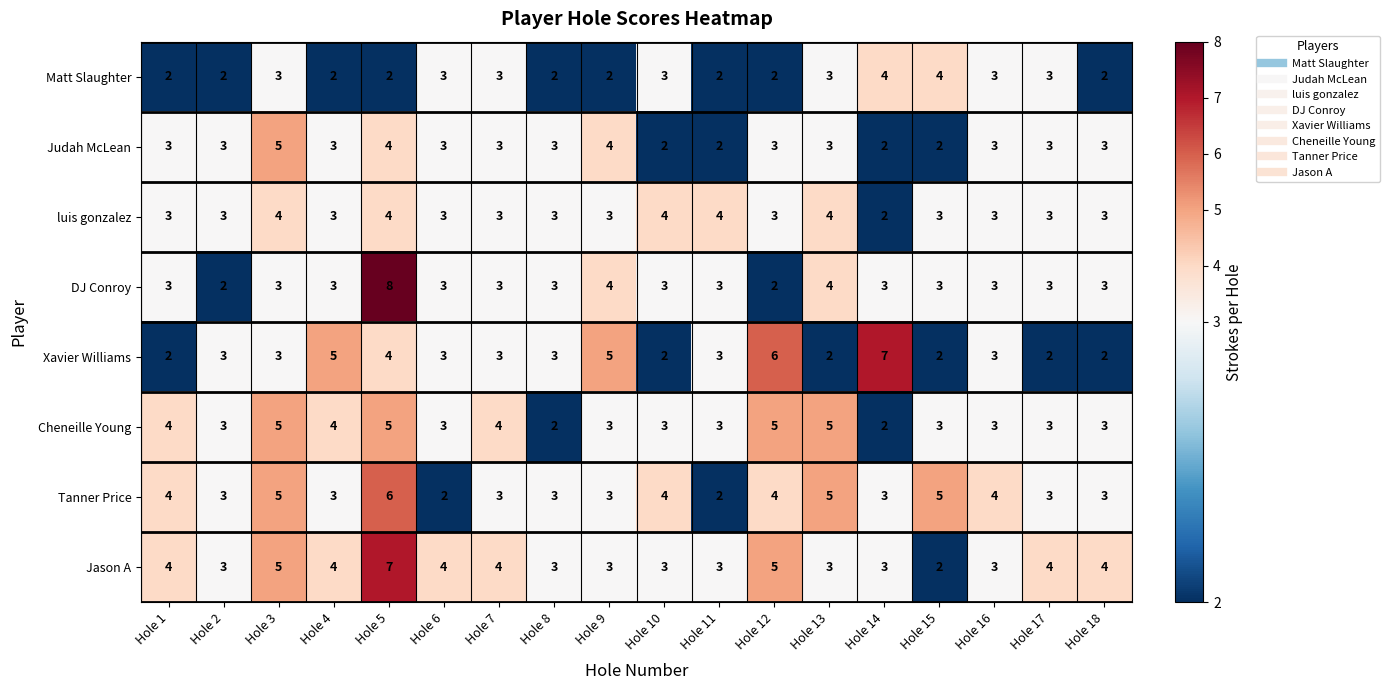

Is the value of Cheneille Young at Hole 9 greater than the value of Xavier Williams at Hole 17?

Yes